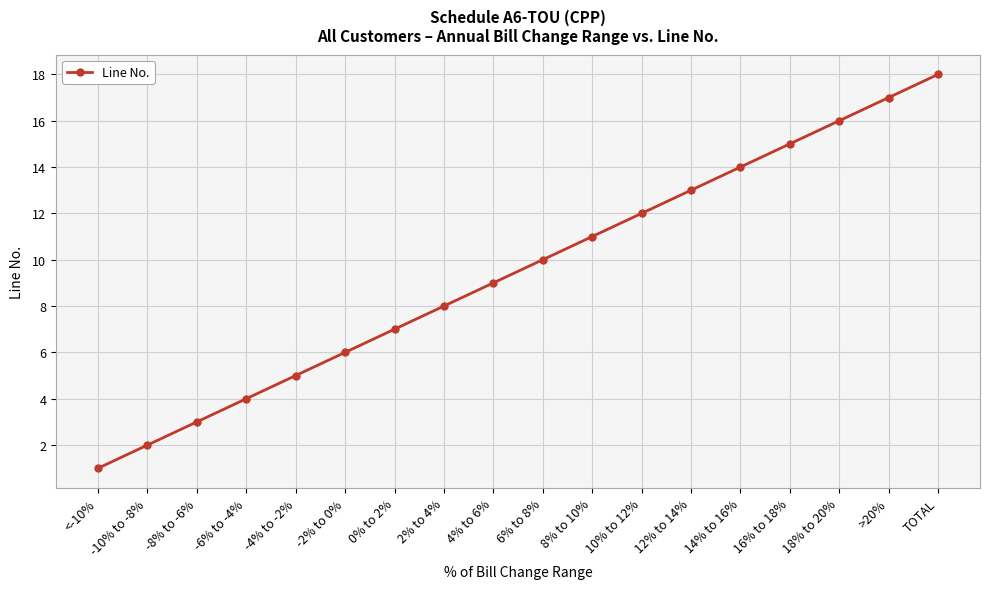

List the labels in order of value, largest first.

TOTAL, >20%, 18% to 20%, 16% to 18%, 14% to 16%, 12% to 14%, 10% to 12%, 8% to 10%, 6% to 8%, 4% to 6%, 2% to 4%, 0% to 2%, -2% to 0%, -4% to -2%, -6% to -4%, -8% to -6%, -10% to -8%, <-10%